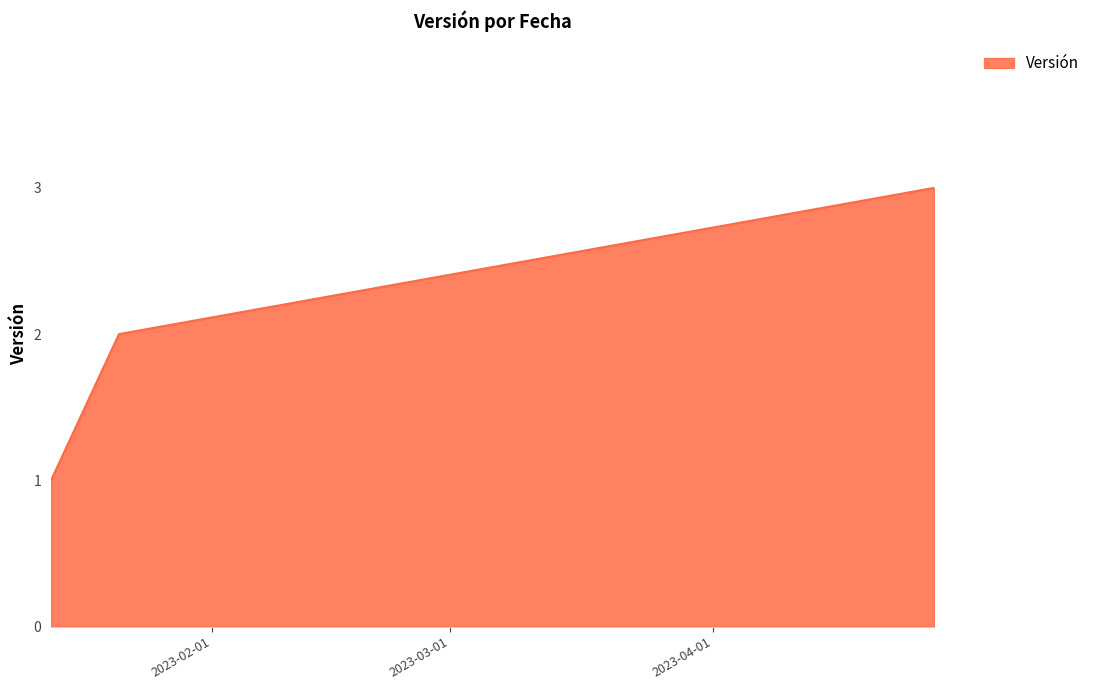

What is the sum of all values?

6